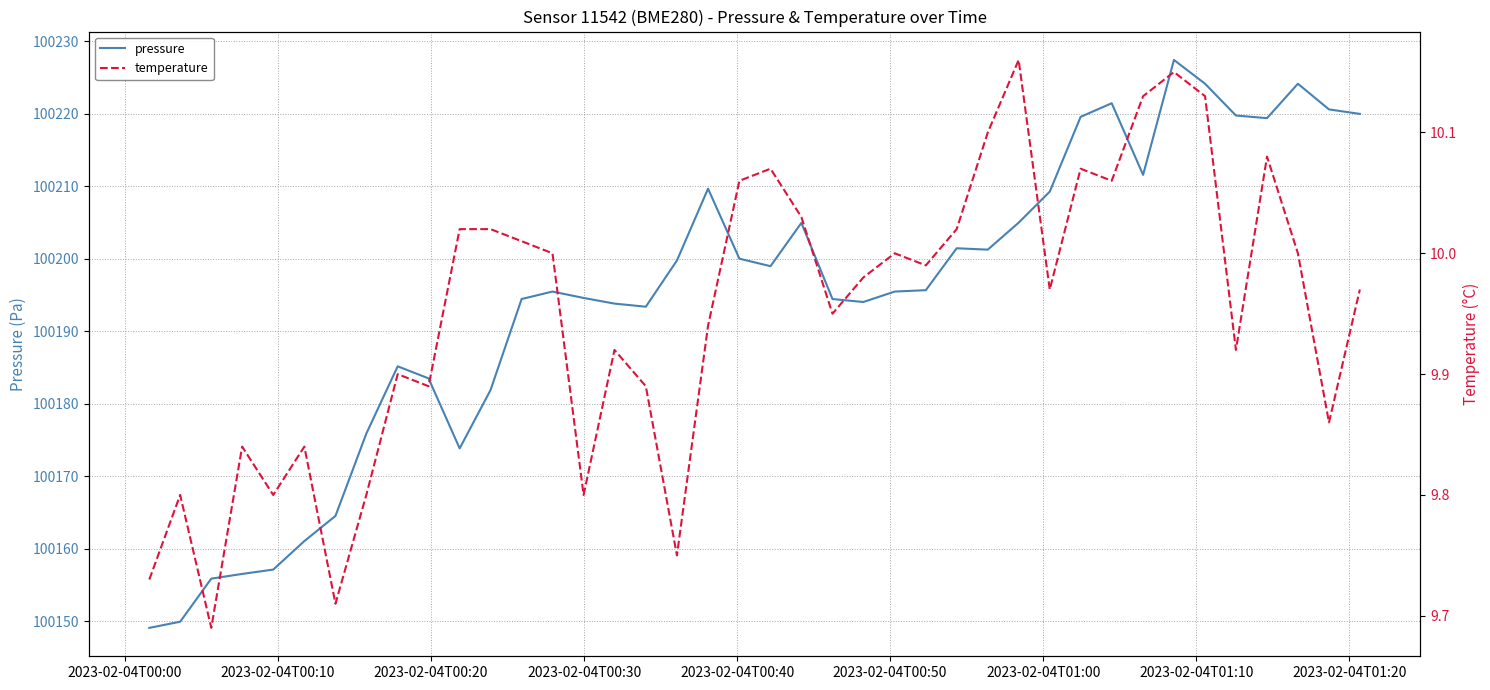

How many data points in pressure are above 100195?

22